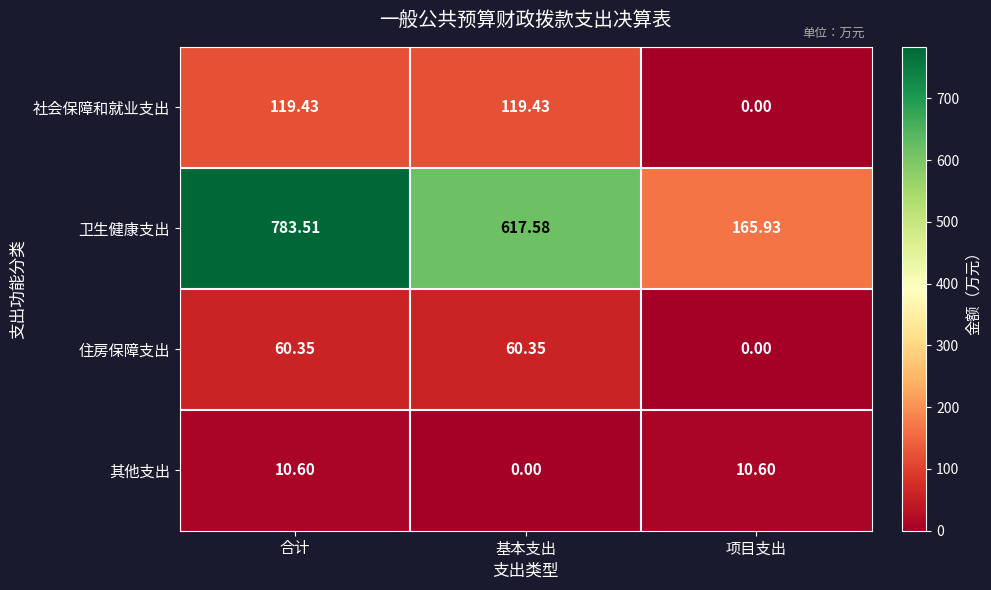

At which label is 社会保障和就业支出 closest to 59?

项目支出